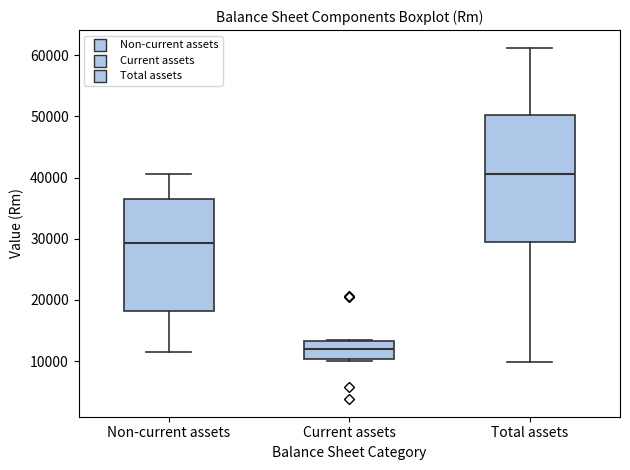

Which box's median line is the highest?

Total assets